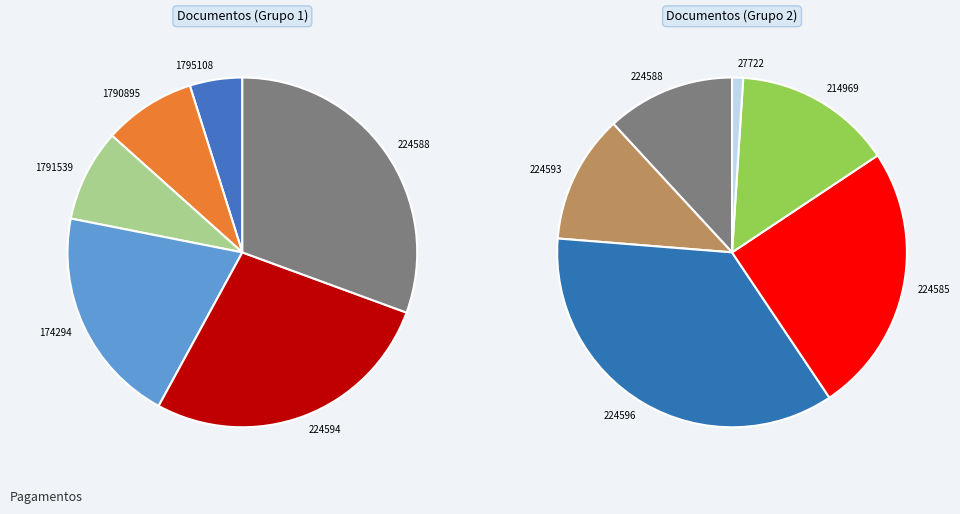

The 1795108 slice represents 11% of the pie. True or false?

False